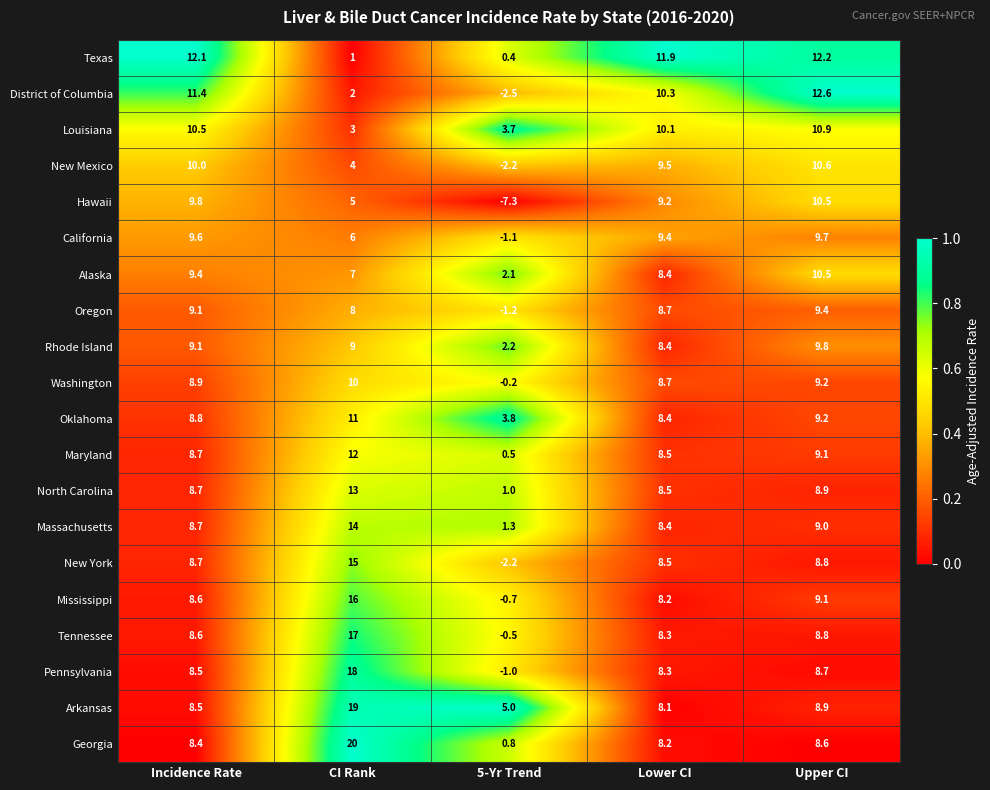

What is the minimum value shown in the chart?

-7.3